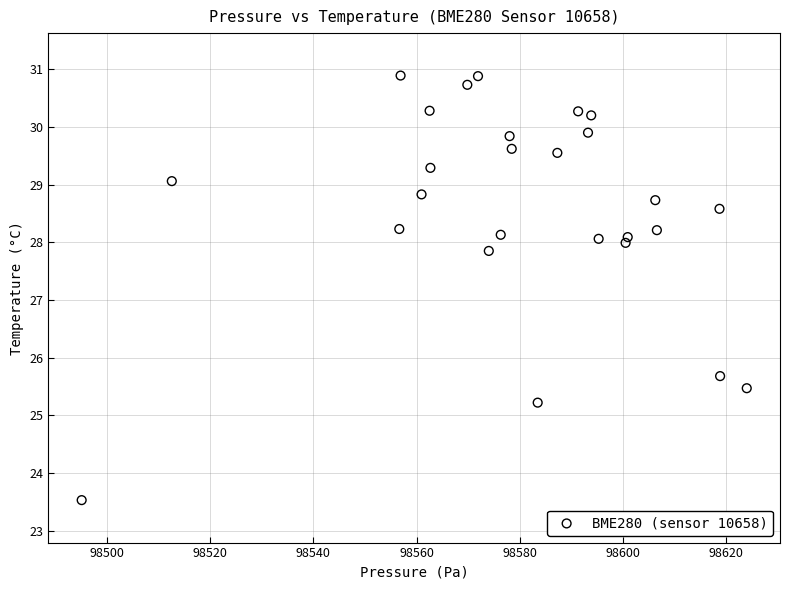

What is the range of X values (max minus min)?

128.8